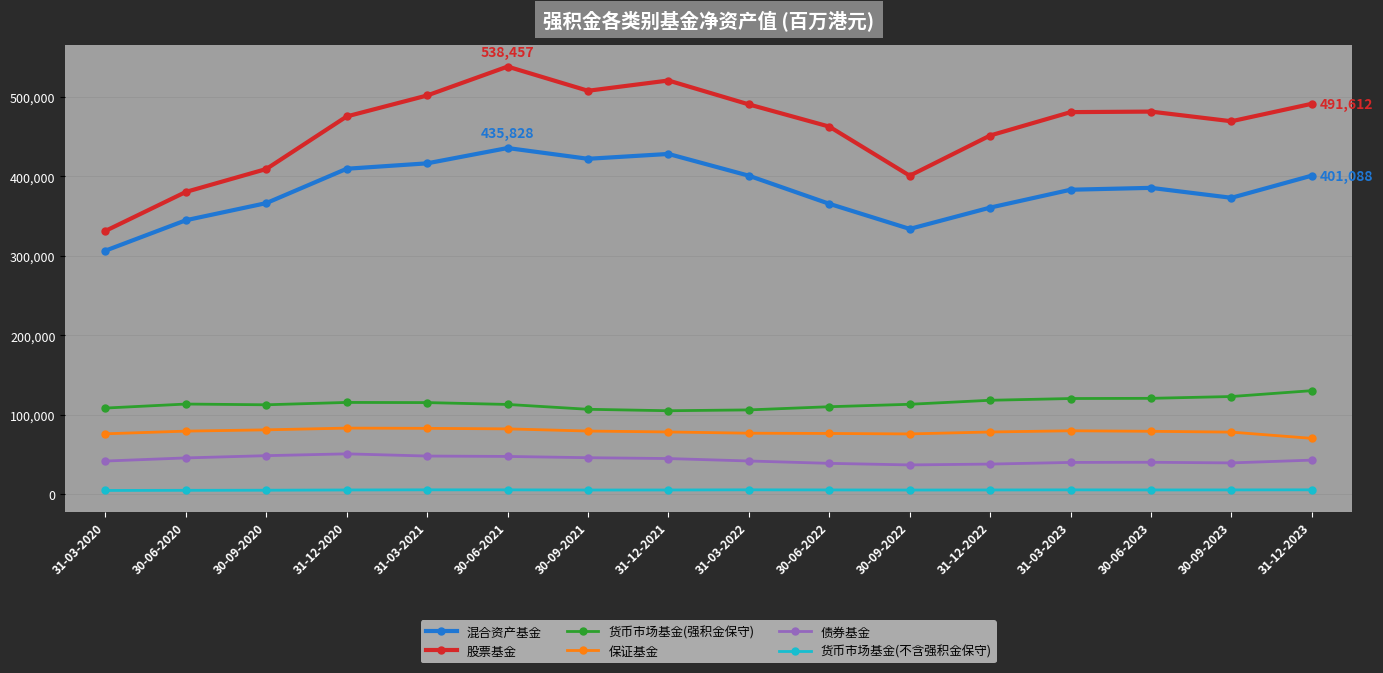

True or false: 股票基金 and 保证基金 intersect in this chart.

False